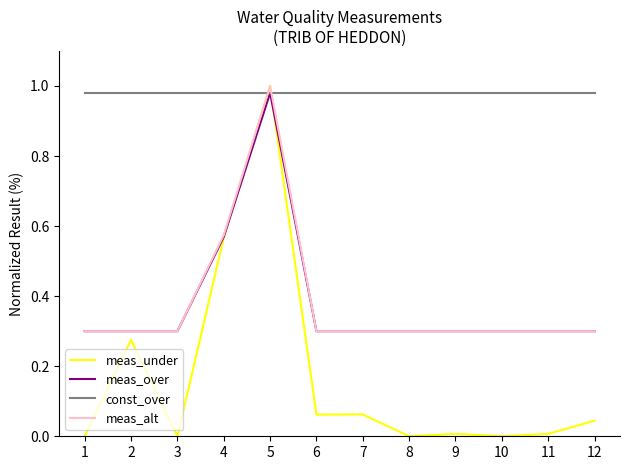

Between 4 and 11, which series saw the biggest shift?

meas_under